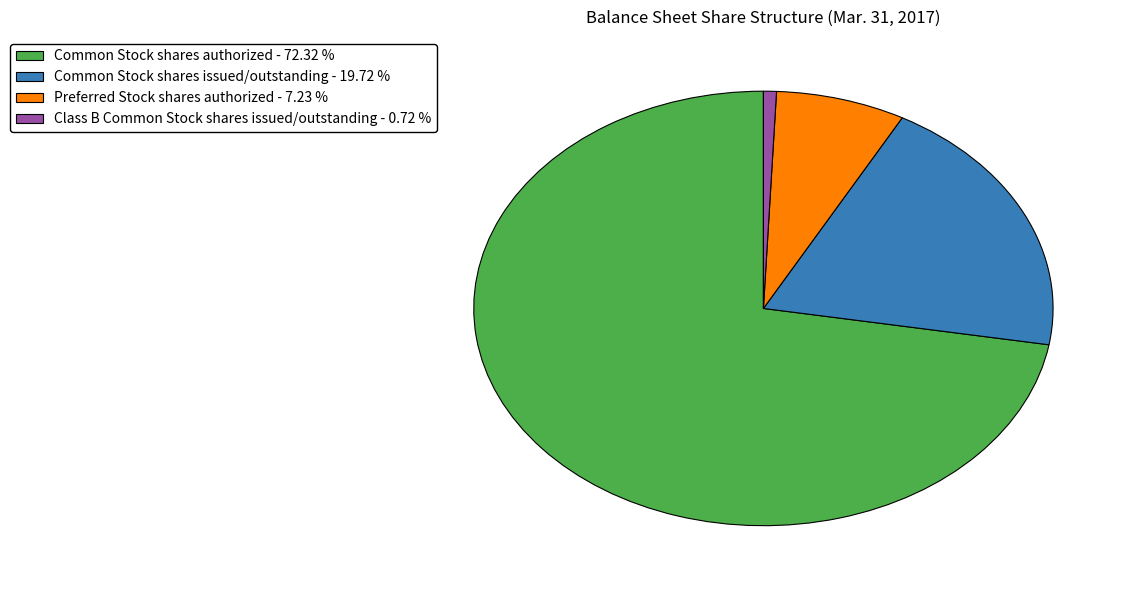

How many slices are in this pie chart?

4